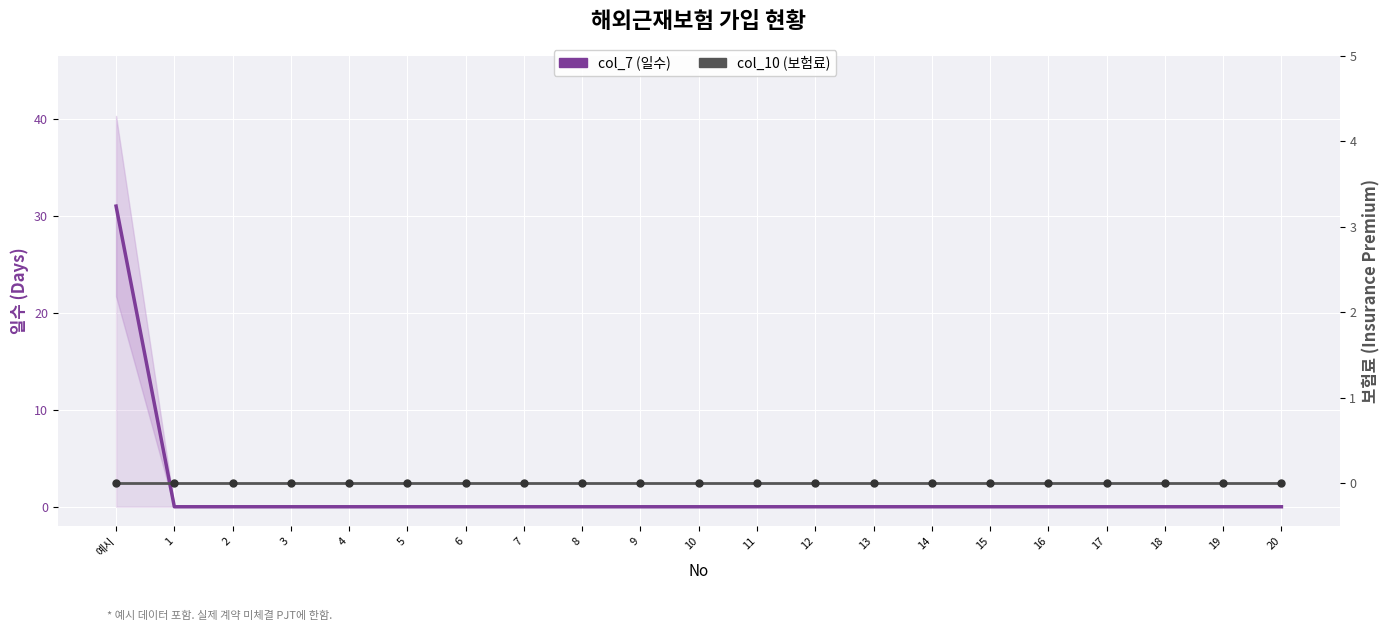

At which category is the sum across all series the highest?

예시